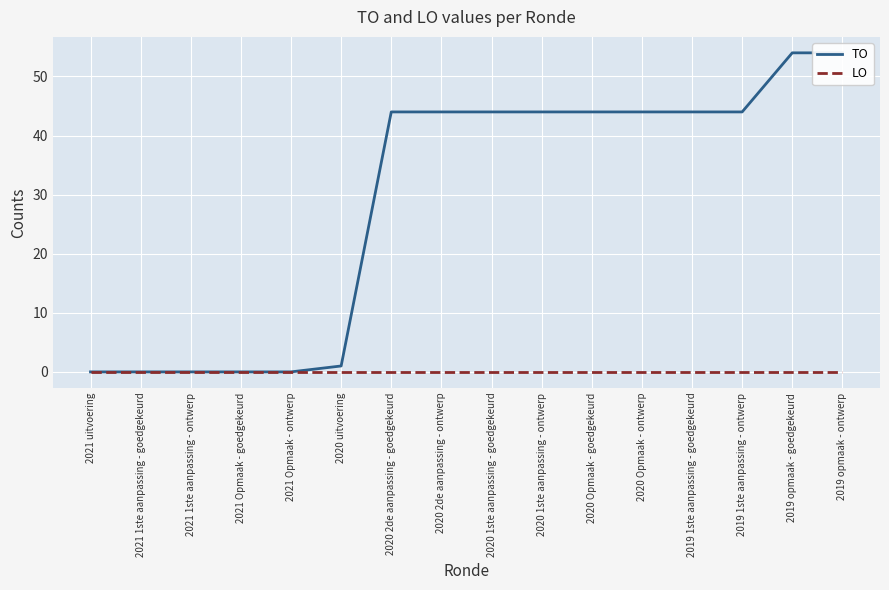

Which series has the largest total across all categories?

TO